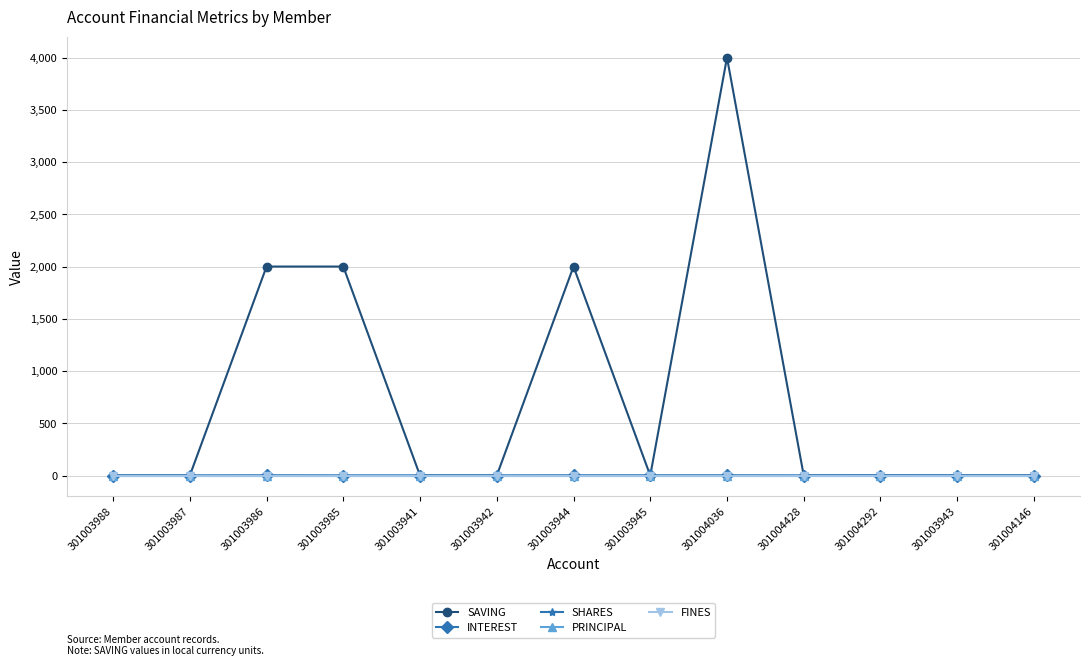

Where is the first local maximum for SAVING?

301003944